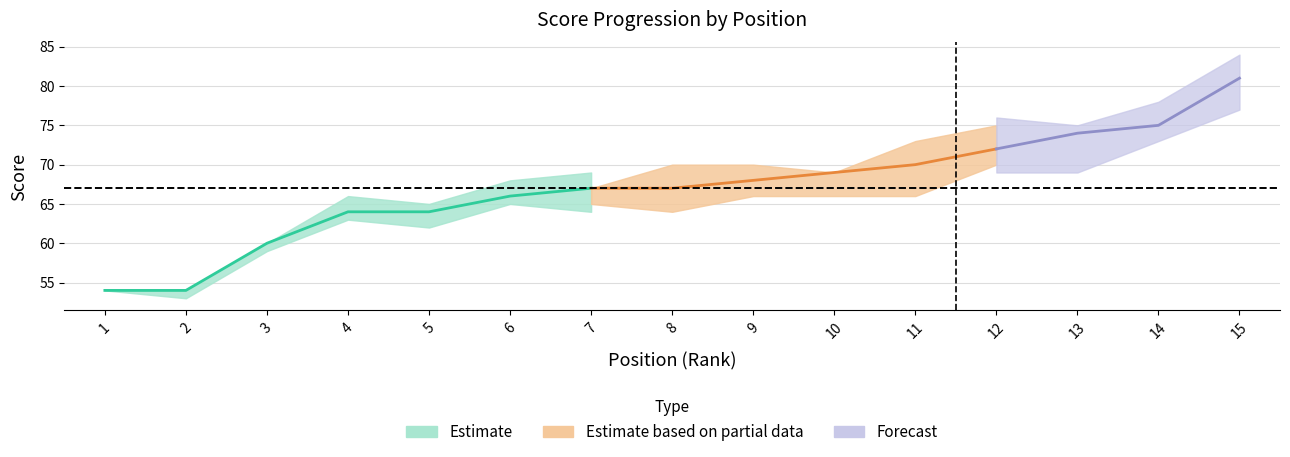

Where does the round_total_score series first go above 67?

9